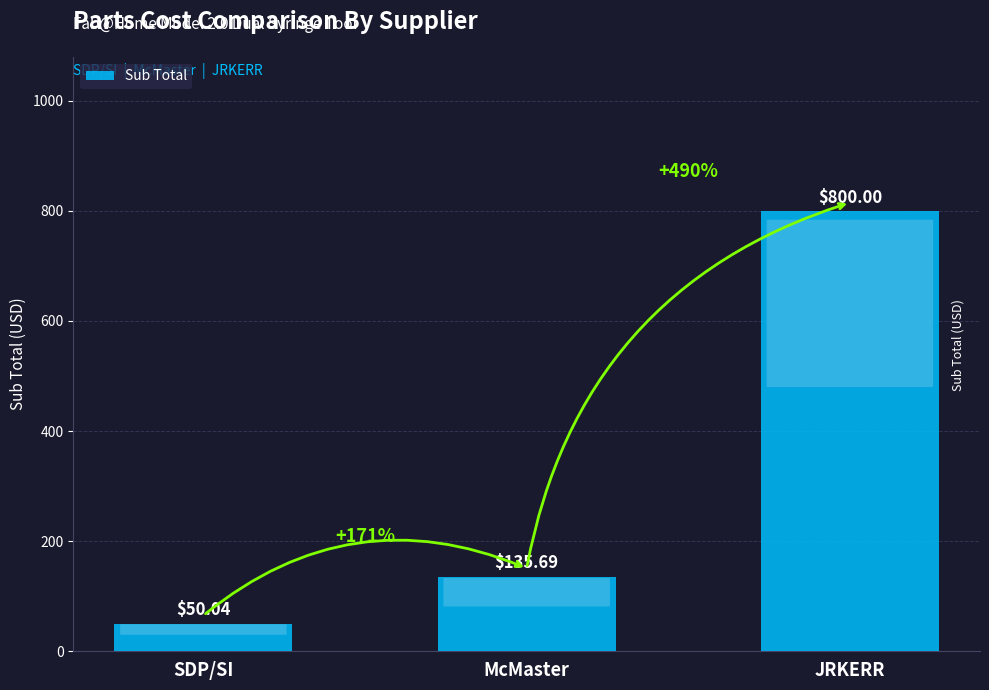

Are the bars grouped side by side (vs. stacked)?

No